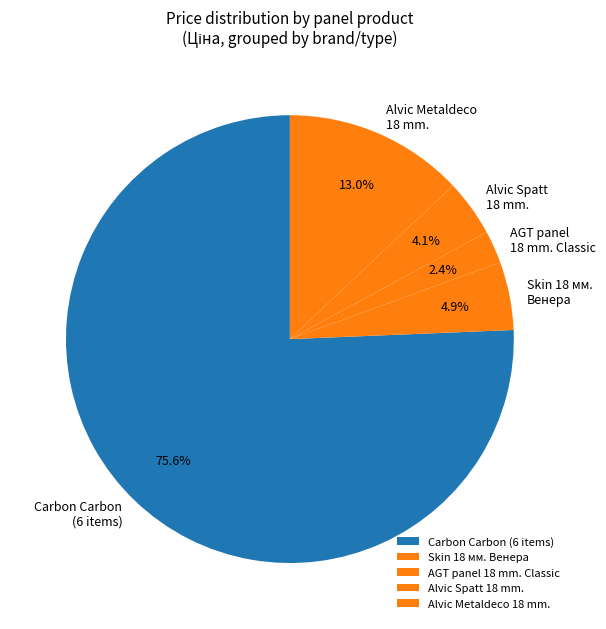

Between Alvic Spatt 18 mm. and Skin 18 мм. Венера, which is larger?

Skin 18 мм. Венера